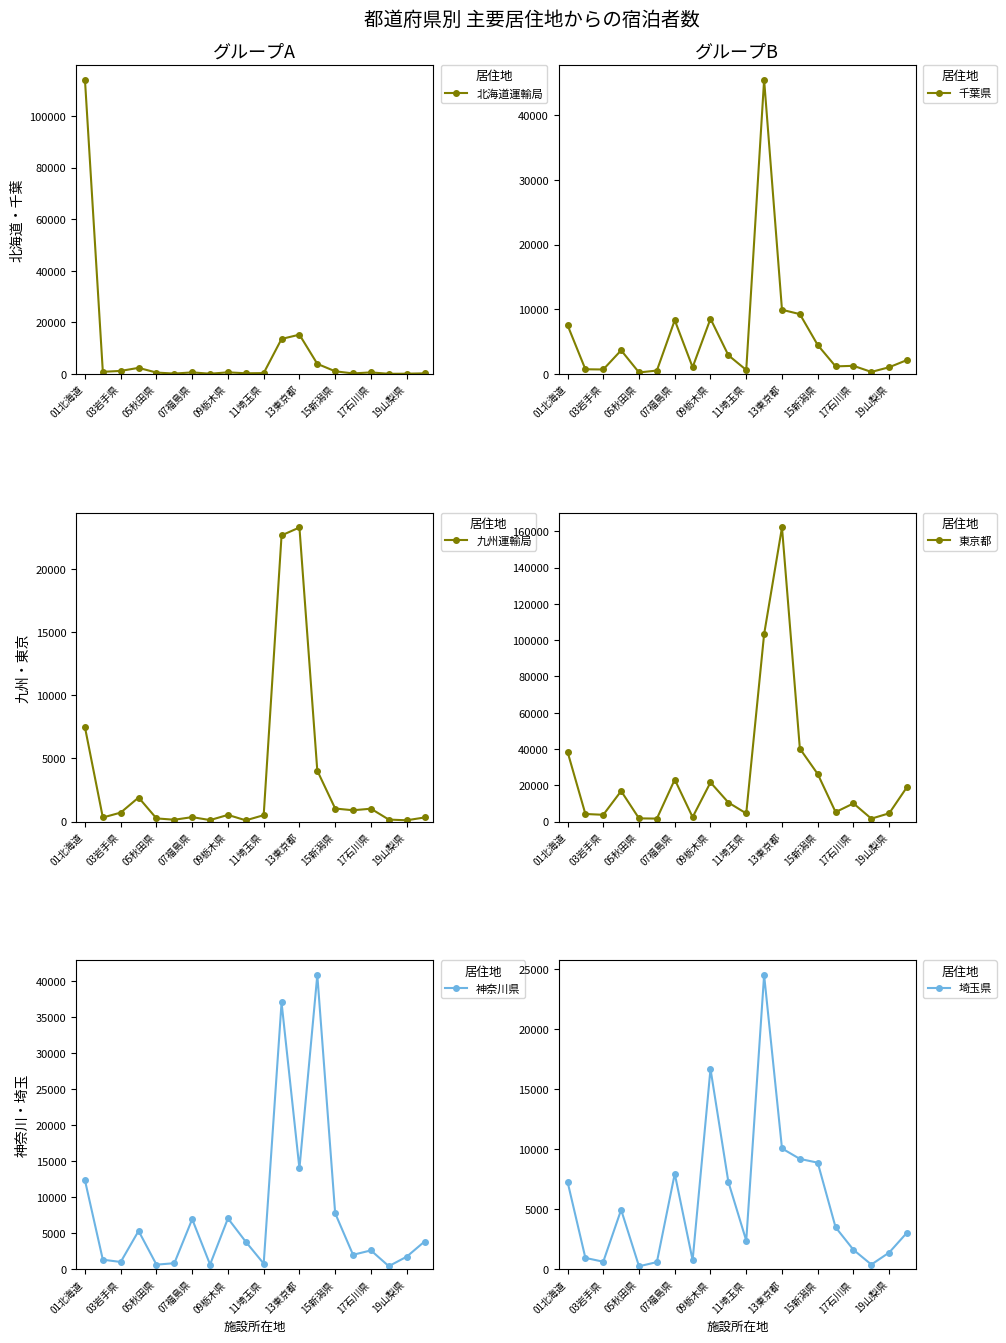

What is the highest value of the 北海道運輸局 series?

113984